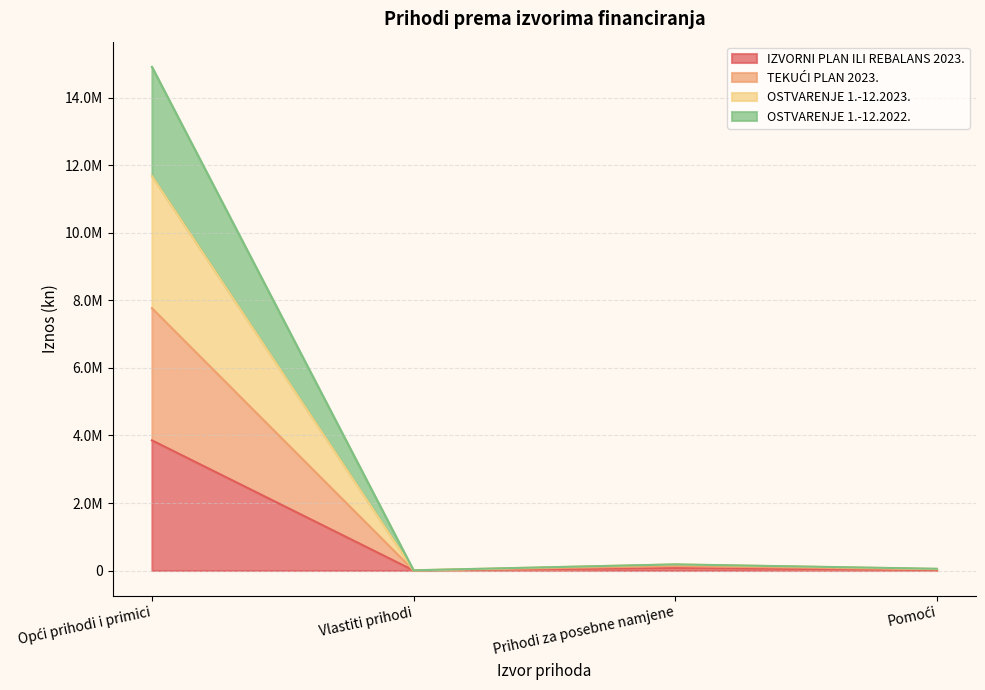

True or false: TEKUĆI PLAN 2023. has more than 1 interior local peaks.

False